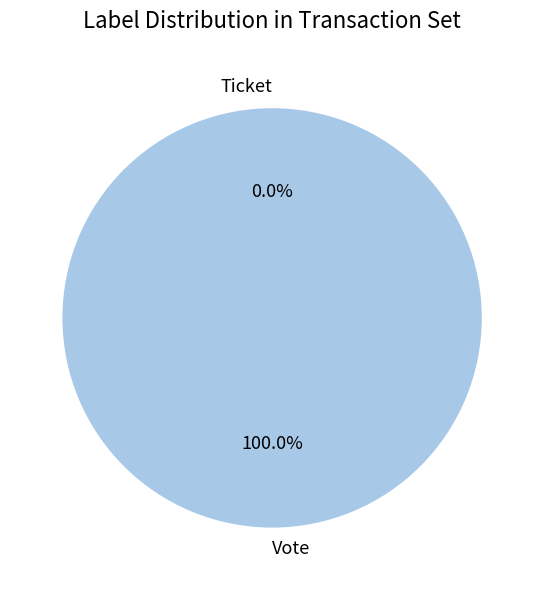

Which category accounts for the majority?

Vote